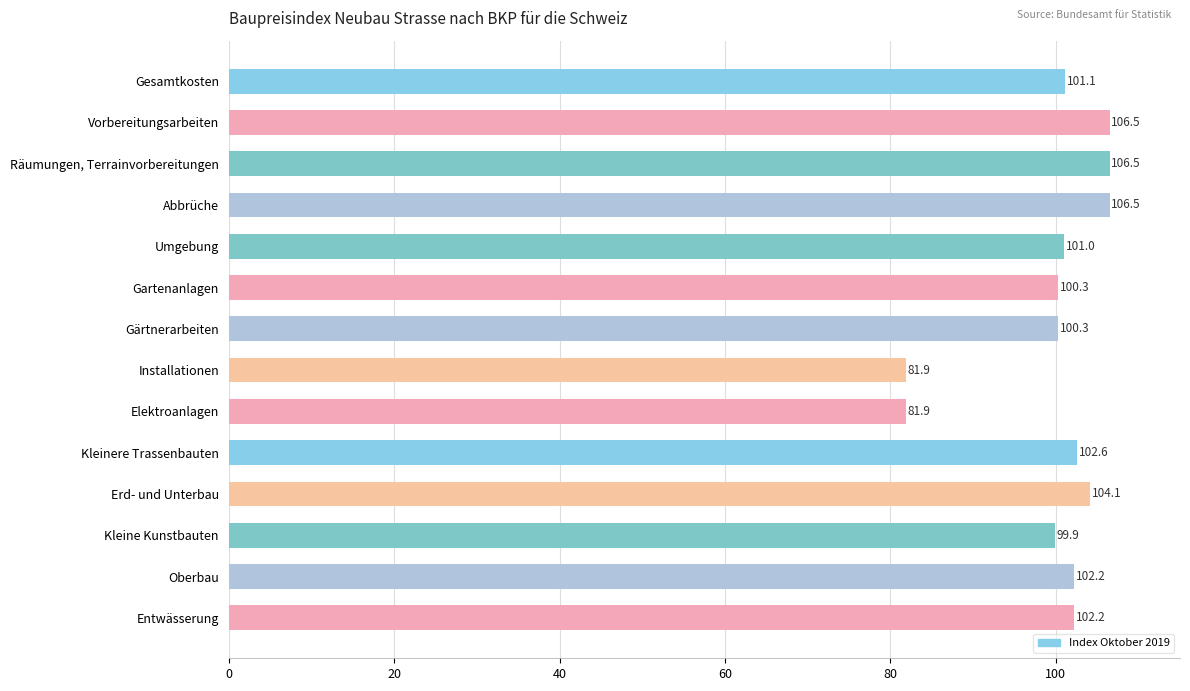

How many data points does each series have?

14